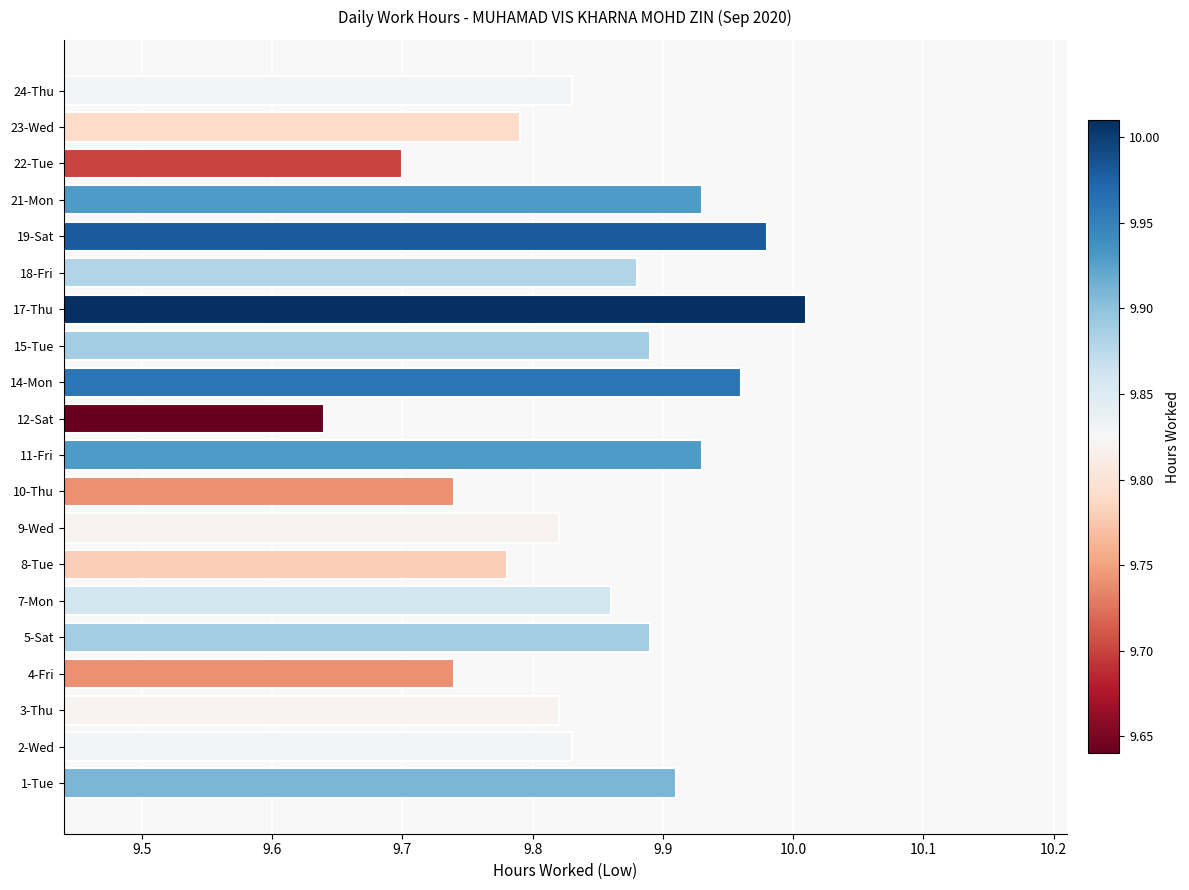

Are the bars horizontal?

Yes